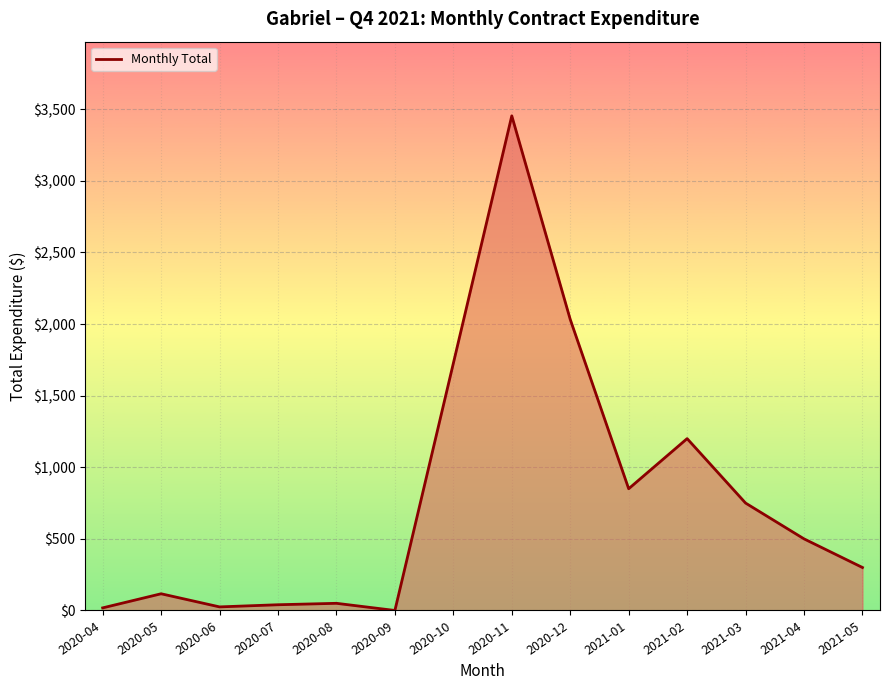

Which has a higher value, 2021-01 or 2020-11?

2020-11